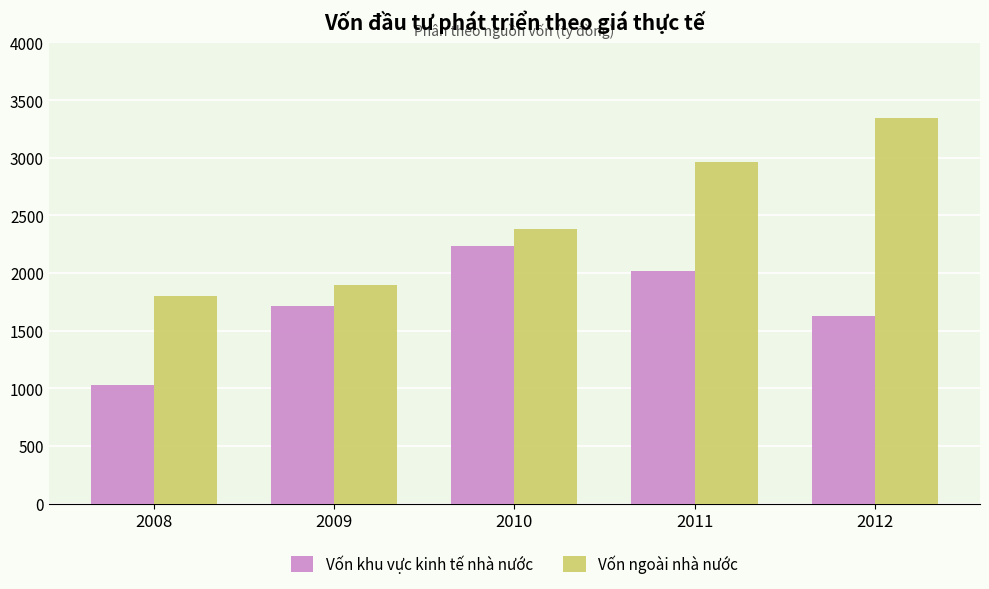

How many bars are there in each group?

2